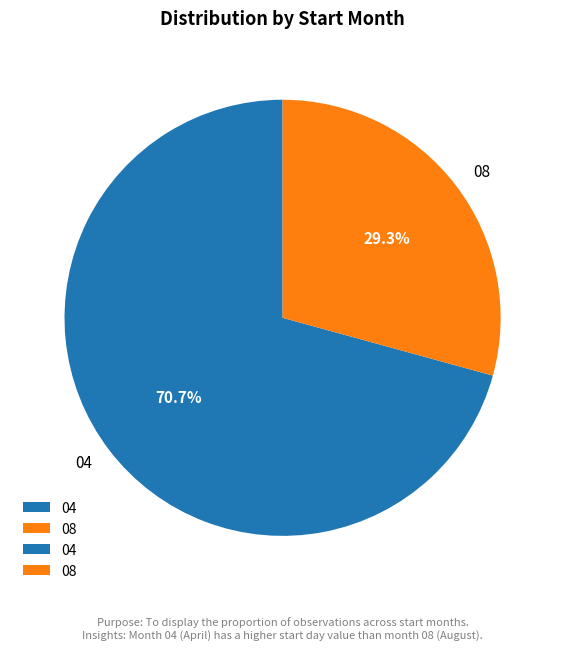

What is the total percentage of 08 and 04?

100.0%